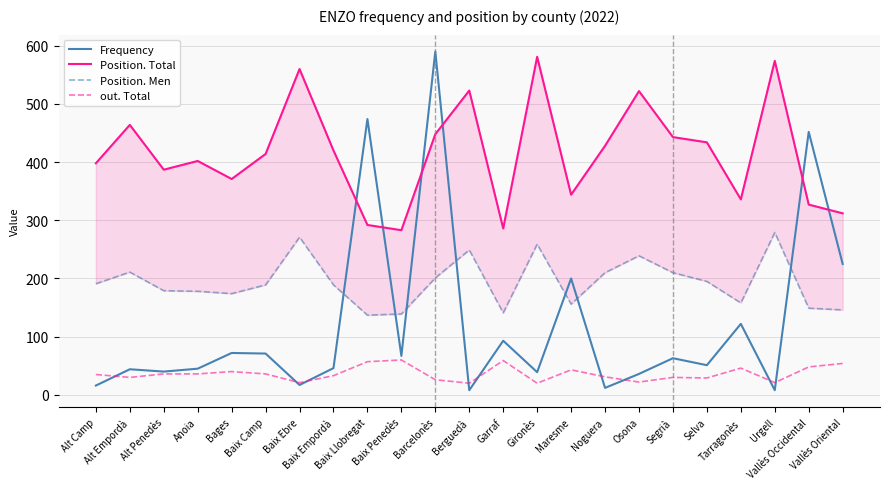

In Position. Men, how many points are lower than both neighbors (excluding endpoints)?

5